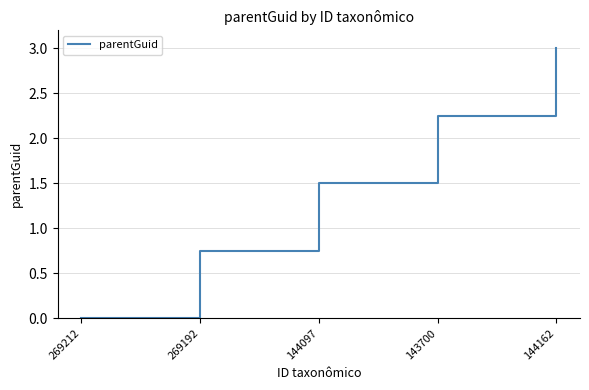

What is the sum of the values at 144162 and 269192?

3.8